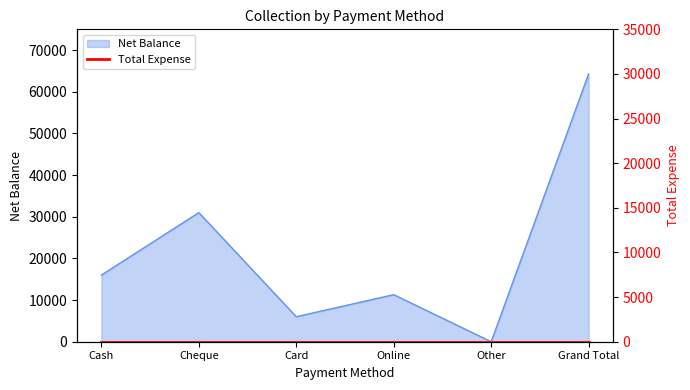

List the labels in order of Net Balance value, smallest first.

Other, Card, Online, Cash, Cheque, Grand Total